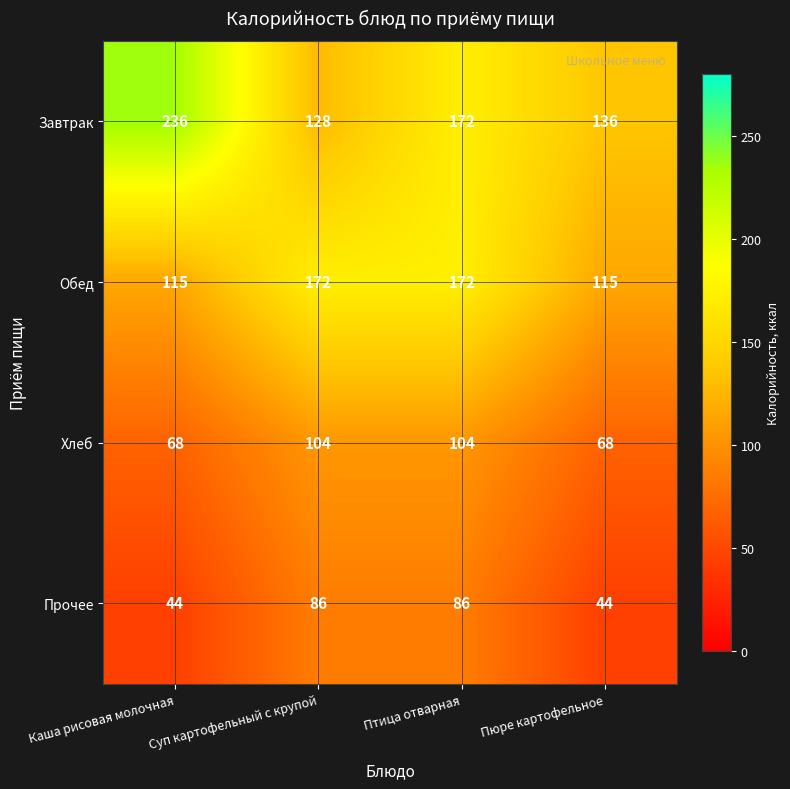

Is it true that Завтрак equals 213 at Суп картофельный с крупой?

False